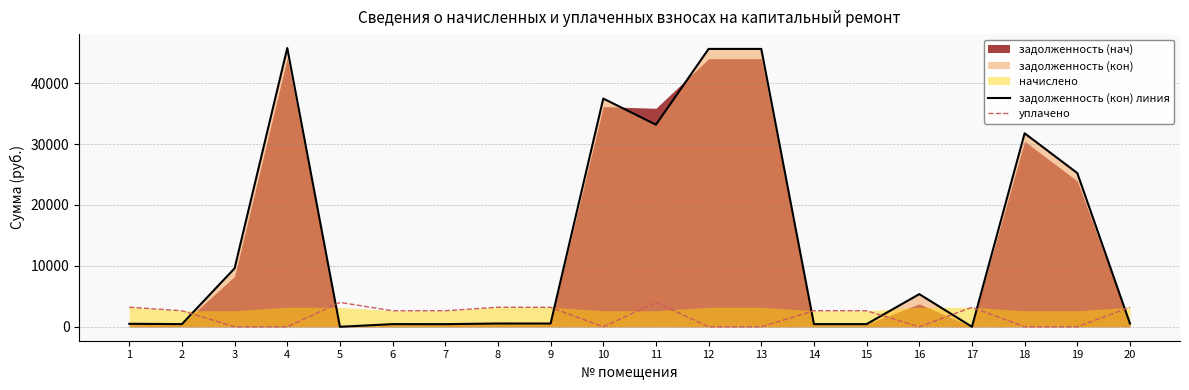

Which series ends up on top after the final intersection of задолженность (кон) линия and уплачено?

уплачено